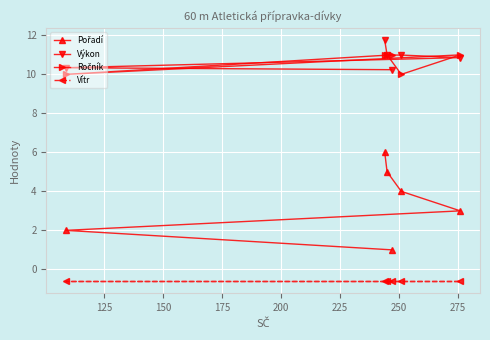

At how many categories does at least one series exceed 8?

6